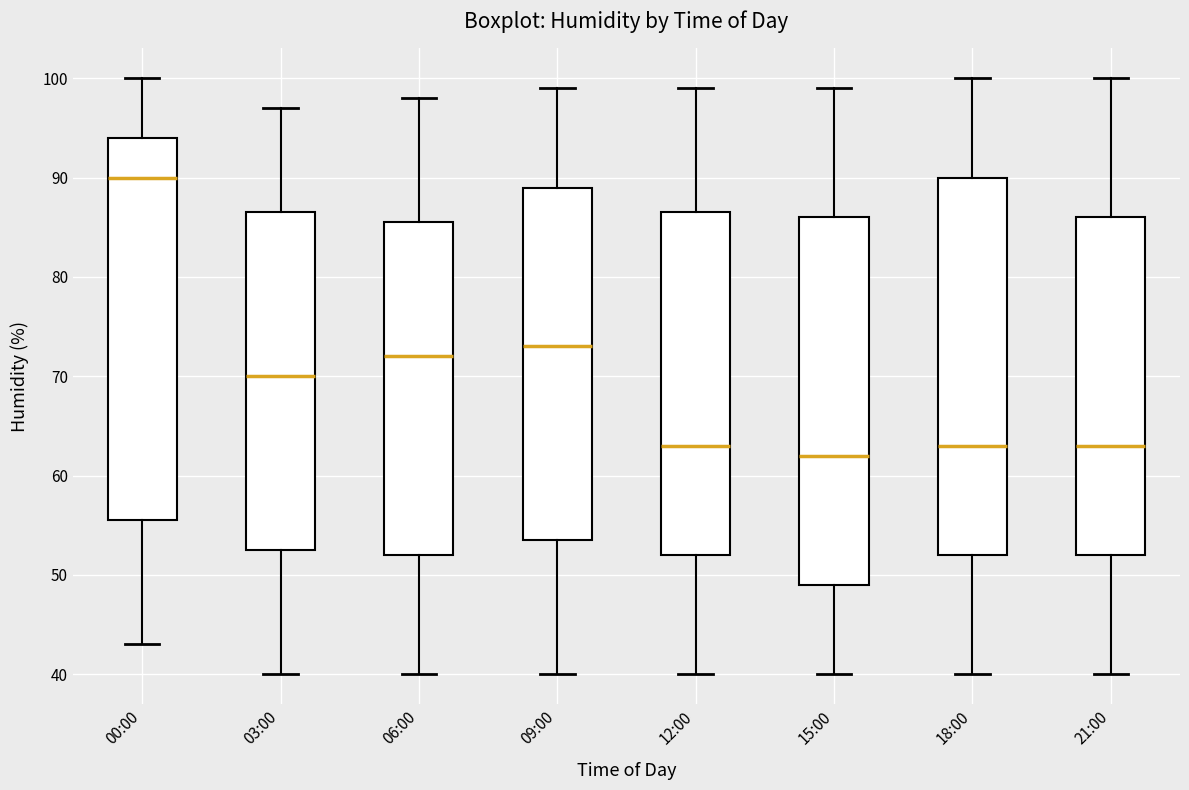

Reading left to right, transcribe this box plot: for each box, give where its median line is, the range the box spans, and where its two whiskers end, as read against the y-axis. The values are not printed on the chart, so give them approximately, as read against the axis.

00:00: median 90, box 56 to 94, whiskers 43 to 100
03:00: median 70, box 53 to 87, whiskers 40 to 97
06:00: median 72, box 52 to 86, whiskers 40 to 98
09:00: median 73, box 54 to 89, whiskers 40 to 99
12:00: median 63, box 52 to 87, whiskers 40 to 99
15:00: median 62, box 49 to 86, whiskers 40 to 99
18:00: median 63, box 52 to 90, whiskers 40 to 100
21:00: median 63, box 52 to 86, whiskers 40 to 100